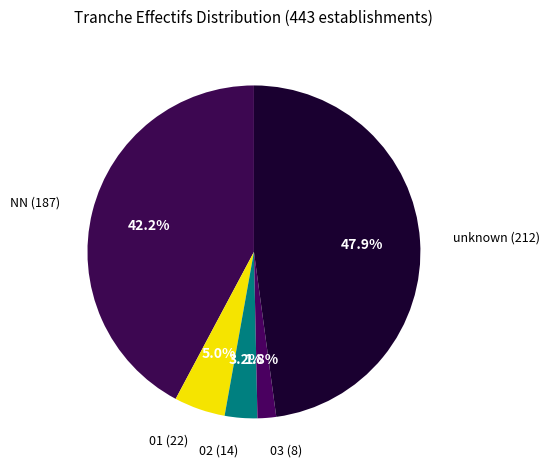

Between 03 (8) and 01 (22), which is larger?

01 (22)